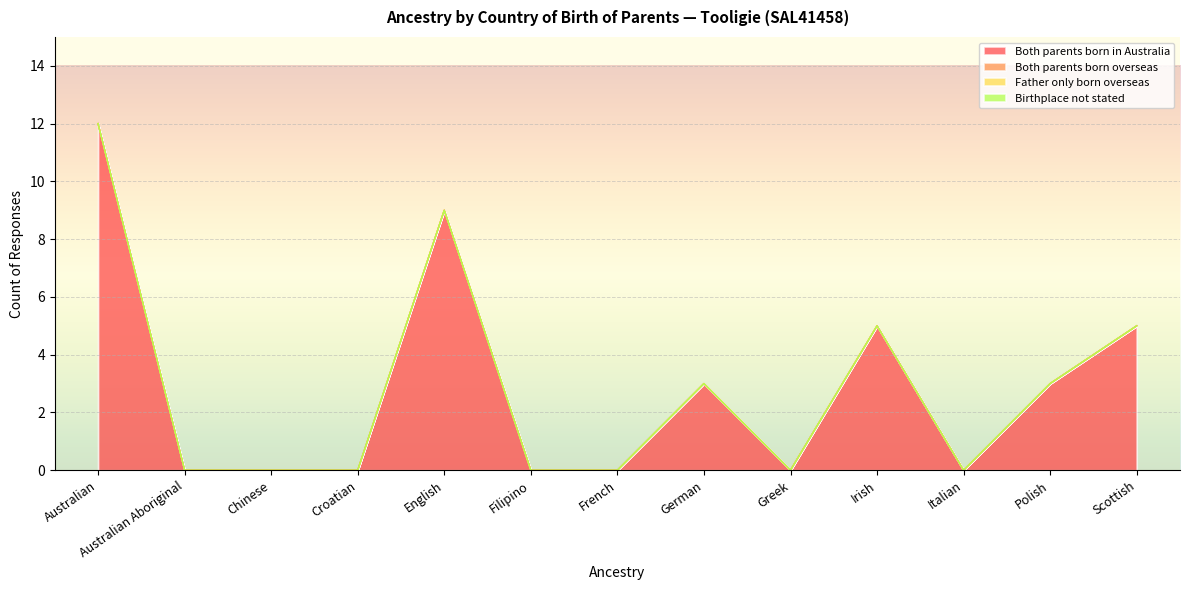

Reading left to right, what are all the values shown in this chart?

Both parents born in Australia: Australian=12	Australian Aboriginal=0	Chinese=0	Croatian=0	English=9	Filipino=0	French=0	German=3	Greek=0	Irish=5	Italian=0	Polish=3	Scottish=5
Both parents born overseas: Australian=0	Australian Aboriginal=0	Chinese=0	Croatian=0	English=0	Filipino=0	French=0	German=0	Greek=0	Irish=0	Italian=0	Polish=0	Scottish=0
Father only born overseas: Australian=0	Australian Aboriginal=0	Chinese=0	Croatian=0	English=0	Filipino=0	French=0	German=0	Greek=0	Irish=0	Italian=0	Polish=0	Scottish=0
Birthplace not stated: Australian=0	Australian Aboriginal=0	Chinese=0	Croatian=0	English=0	Filipino=0	French=0	German=0	Greek=0	Irish=0	Italian=0	Polish=0	Scottish=0